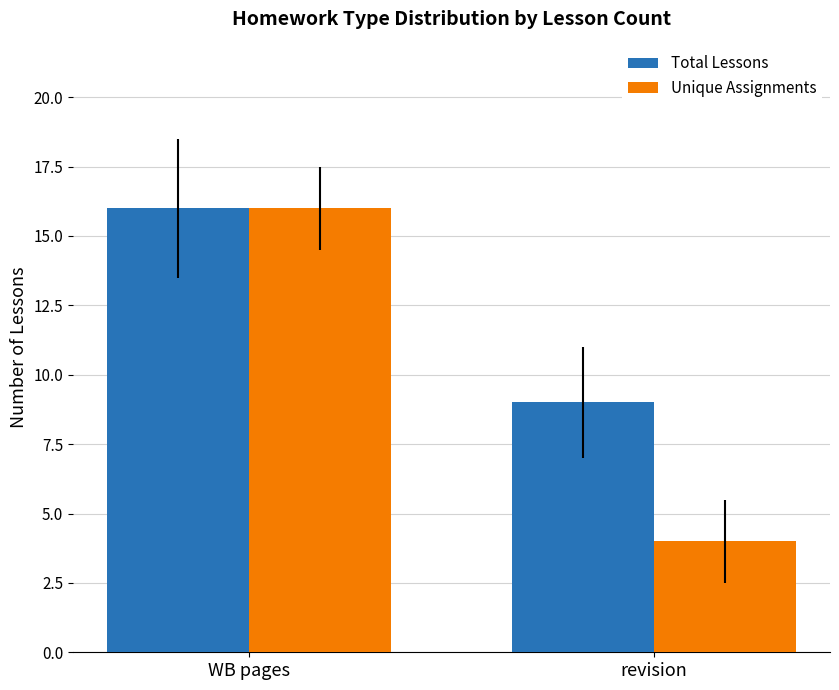

What is the sum of the Total Lessons values at revision and WB pages?

25